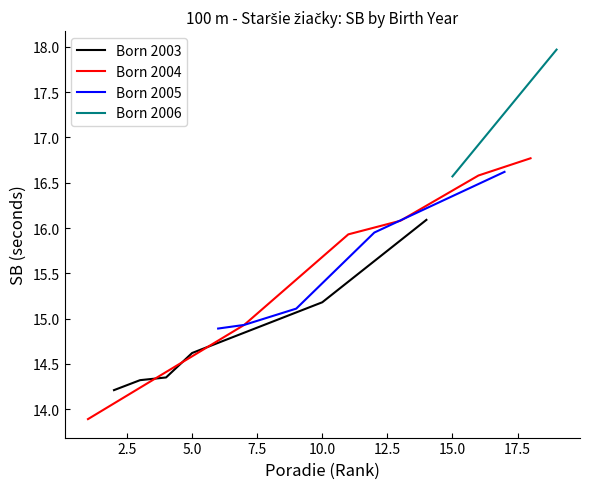

At which label is Born 2003 closest to 15?

10.0